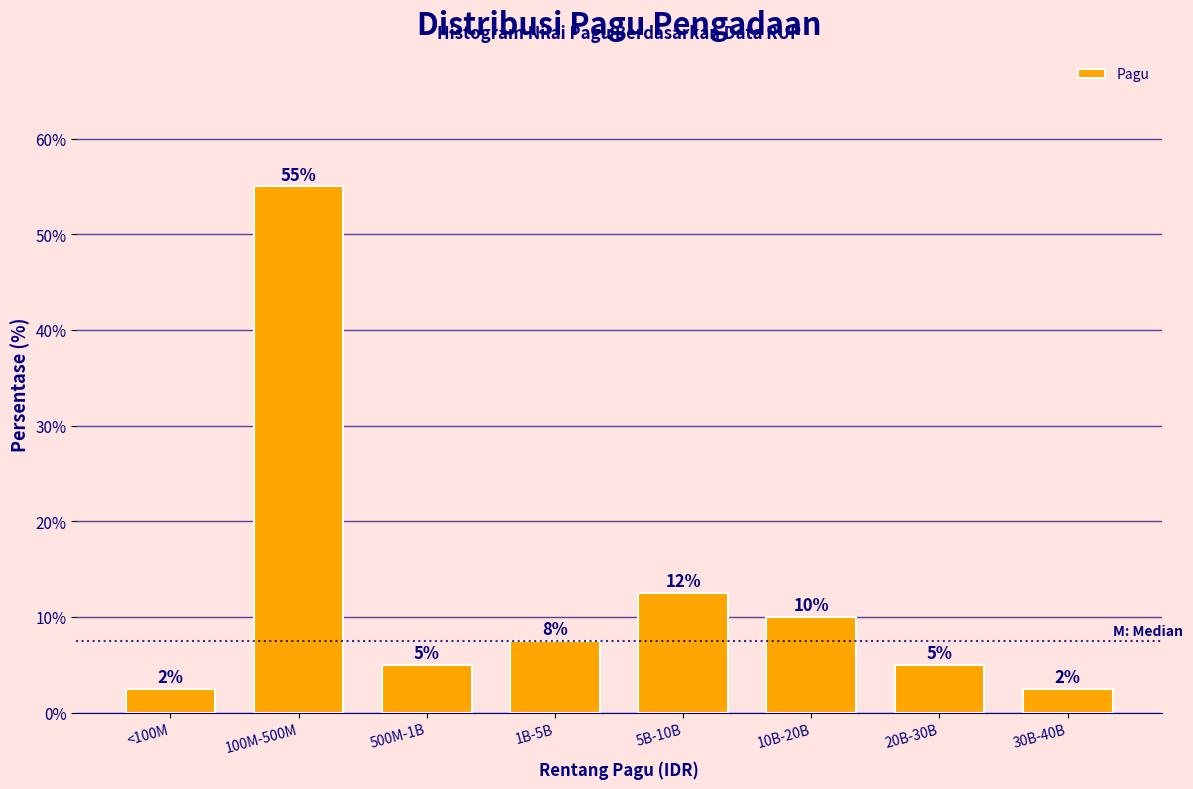

Which category has the highest value across all series?

100M-500M